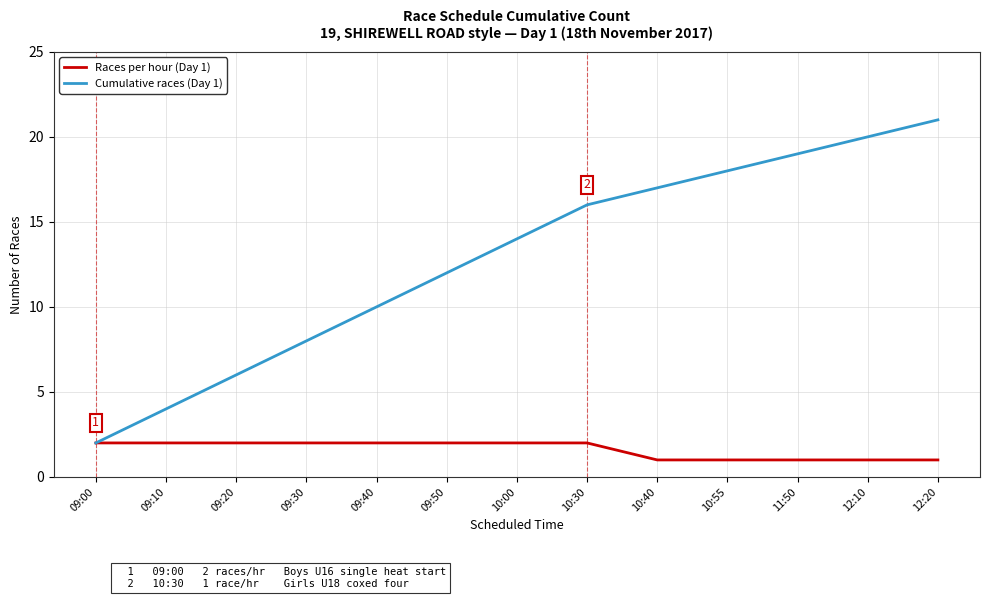

True or false: Races per hour (Day 1) has a value of 2 at 10:00.

True